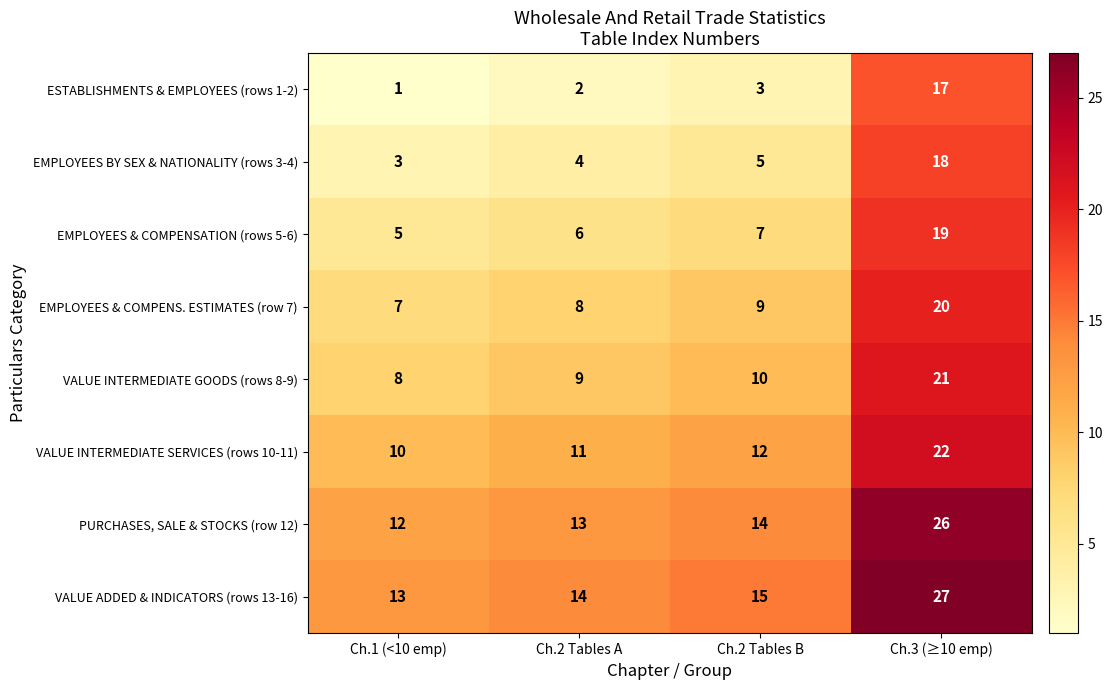

Read the EMPLOYEES & COMPENSATION (rows 5-6) value at Ch.3 (≥10 emp), to the nearest 5.

20